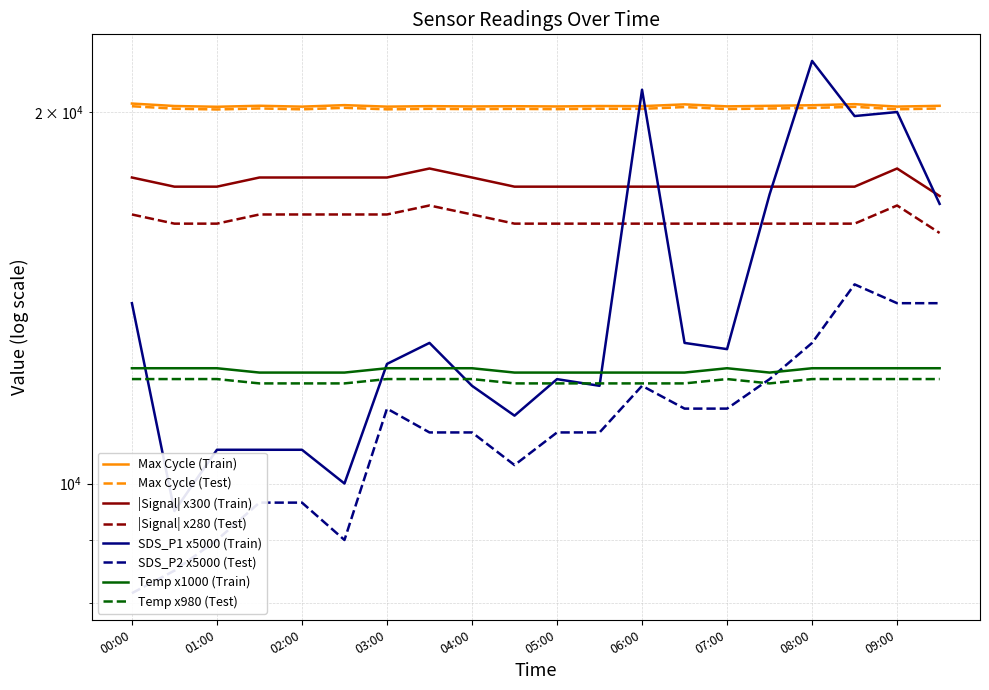

How many categories are shown in the chart?

20